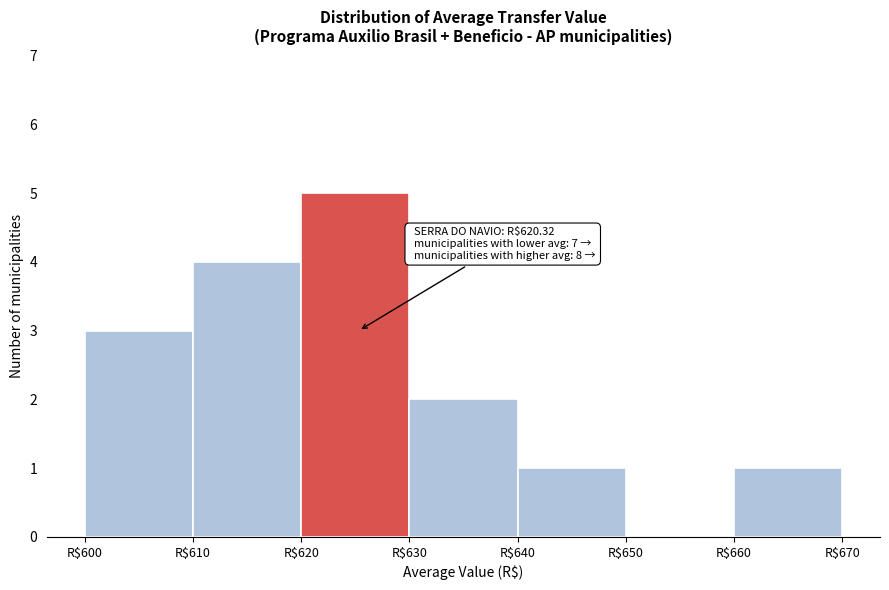

Which range on the x-axis has the tallest bar?

620 to 630